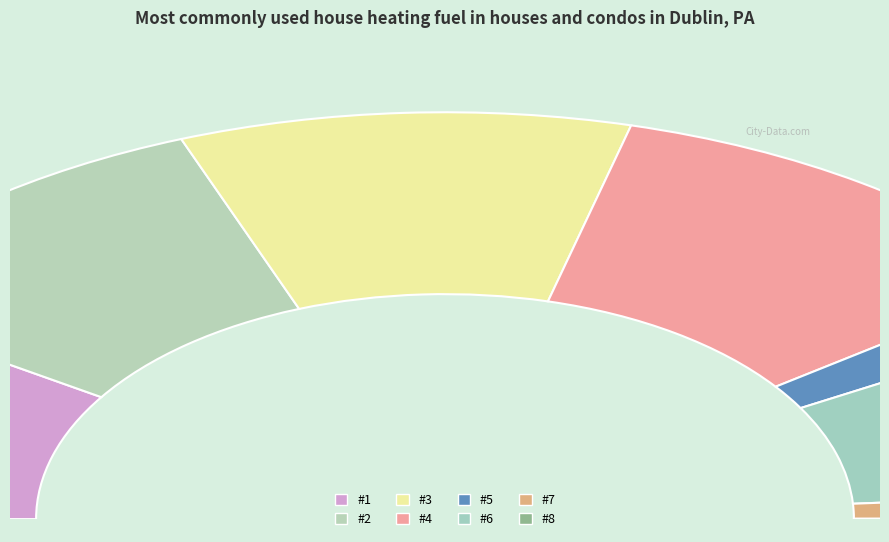

Is there any slice that represents more than half of the pie?

No